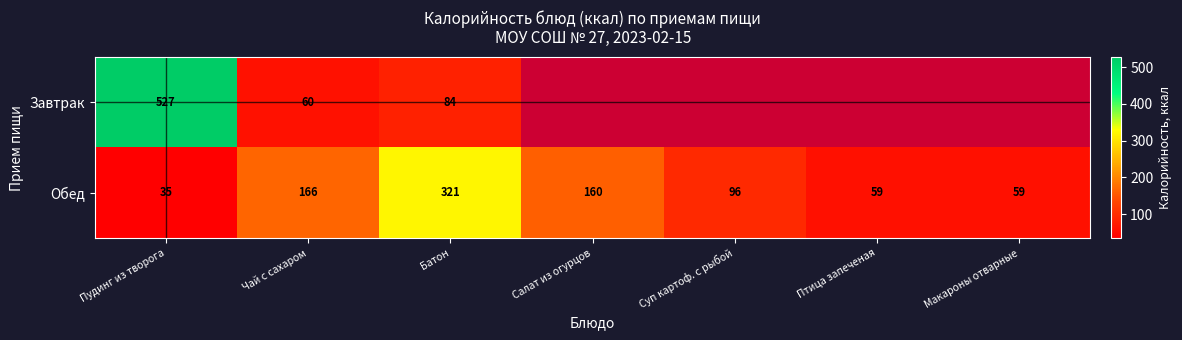

What value does the Обед series have at Суп картоф. с рыбой, to the nearest 5?

95